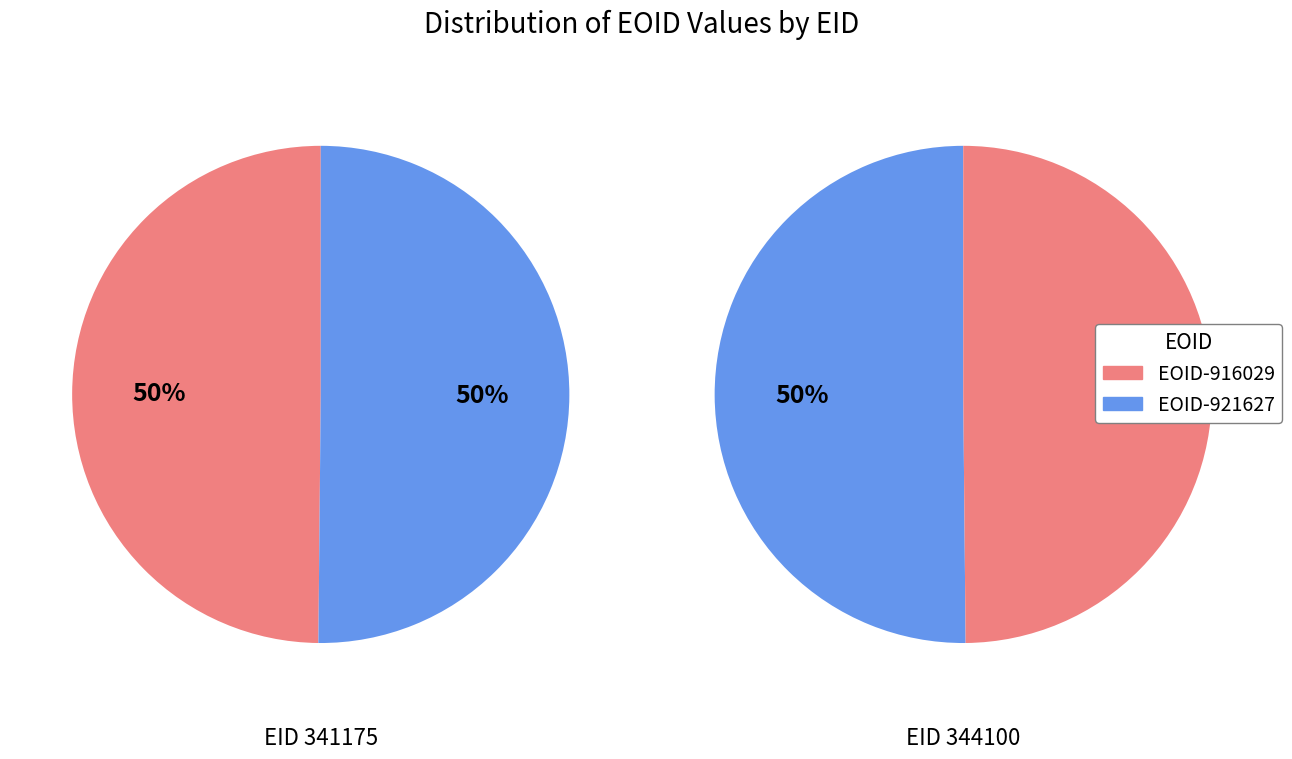

How many segments does this pie chart have?

2